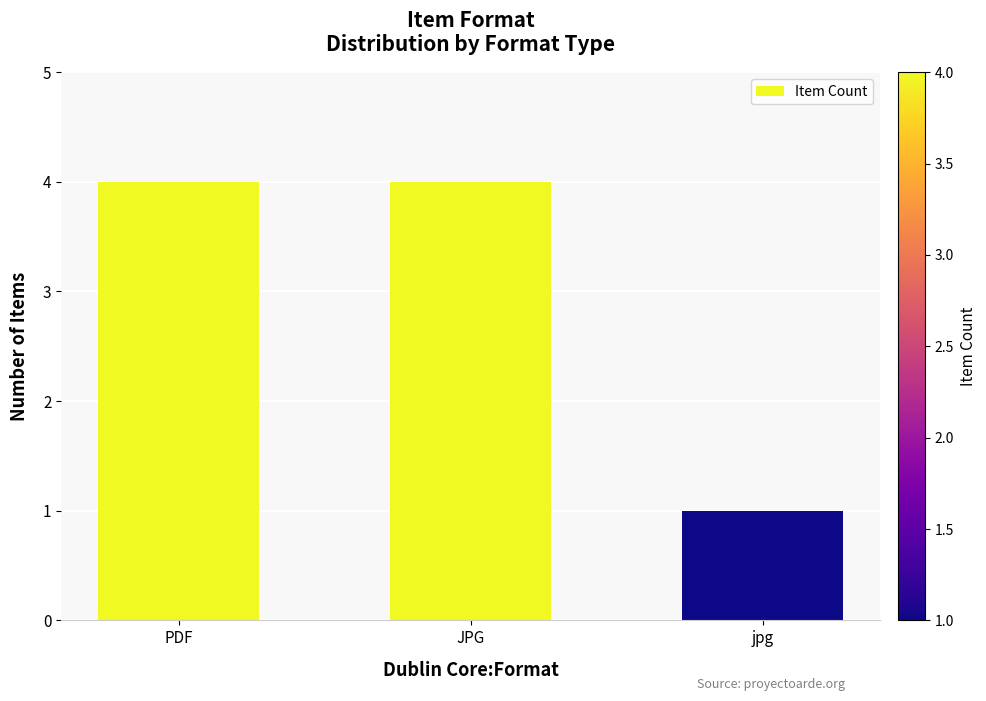

What is the difference between the second highest and minimum values?

3